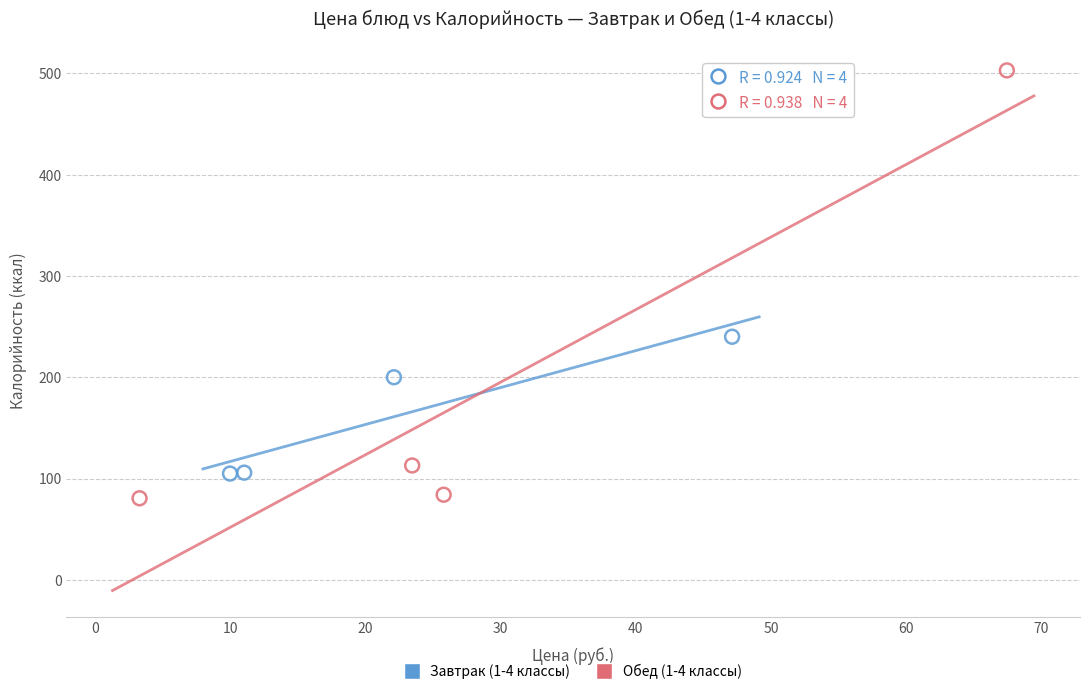

What are all the series names shown in the legend?

Завтрак (1-4 классы), Обед (1-4 классы)